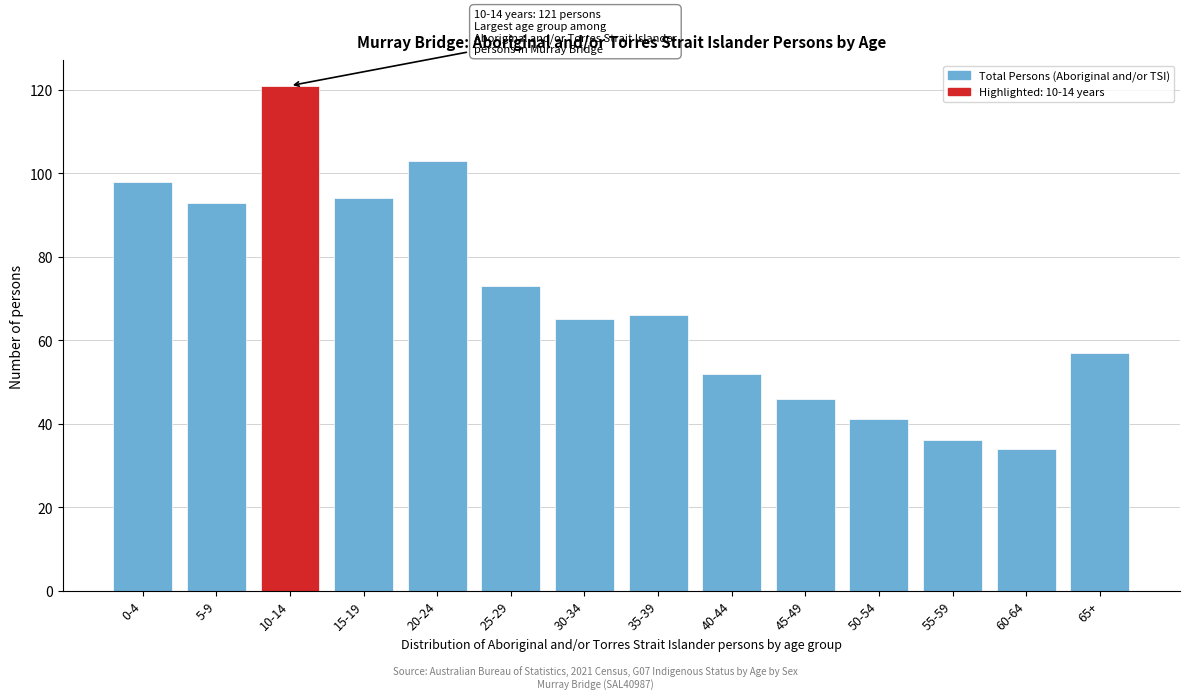

Reading right to left, extract all data points from this chart.

57	34	36	41	46	52	66	65	73	103	94	121	93	98